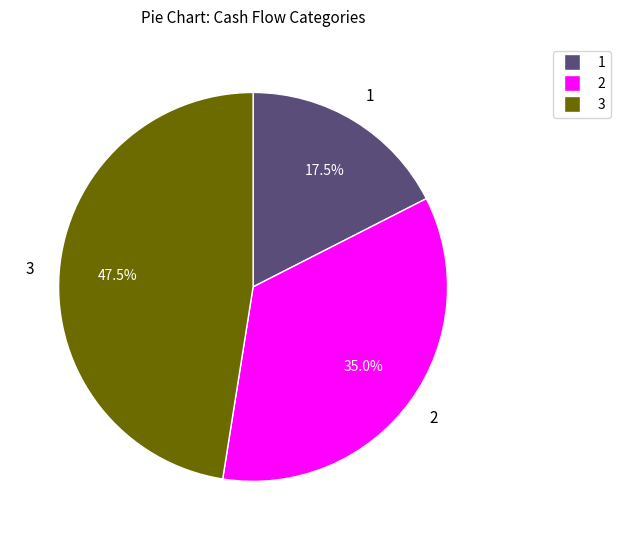

Is there a majority slice in this chart?

No